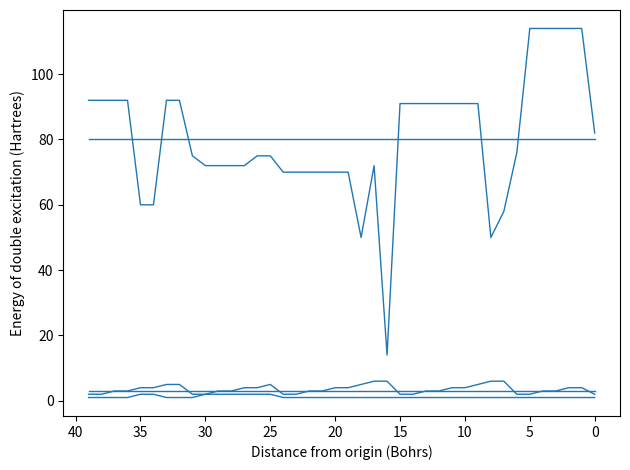

True or false: Số TC and Số lượng LMH dự kiến intersect in this chart.

False